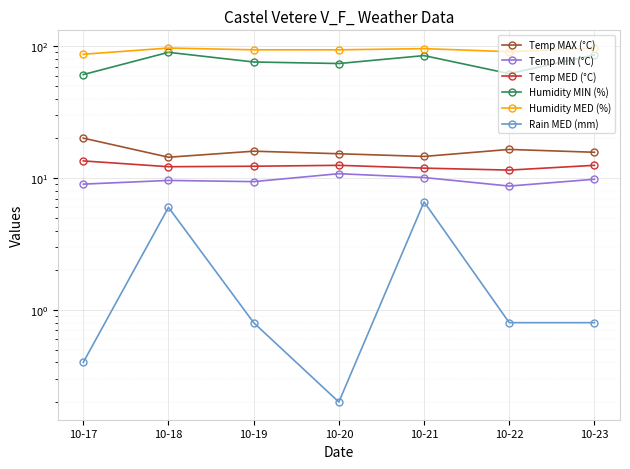

What is the minimum value for Humidity MED (%)?

87.0